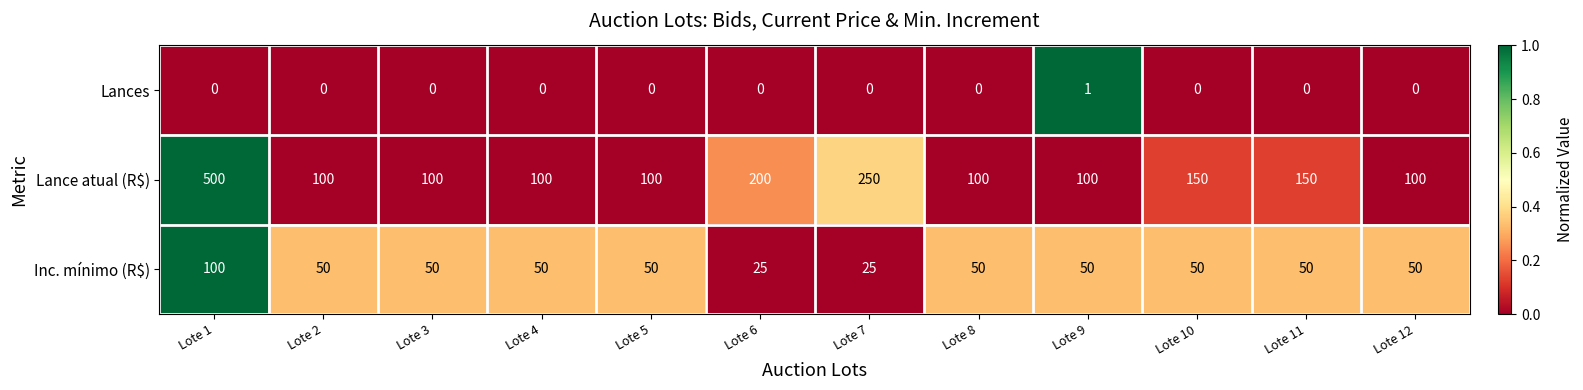

Is it true that Lance atual (R$) equals 100 at Lote 3?

True